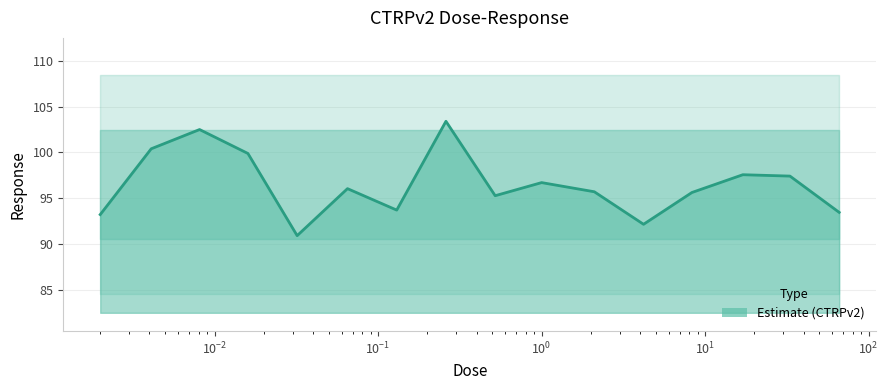

Reading right to left, extract all data points from this chart.

93.5	97.4	97.6	95.6	92.2	95.7	96.7	95.3	103.4	93.7	96.0	90.9	99.9	102.5	100.4	93.2